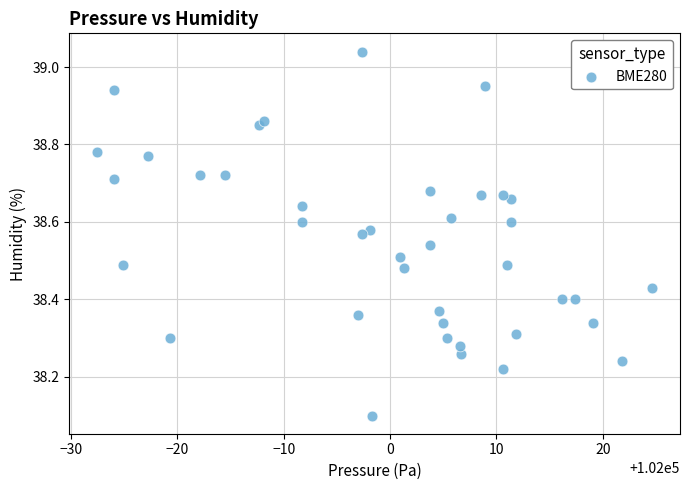

What Y value in the scatter plot is closest to 38?

38.1